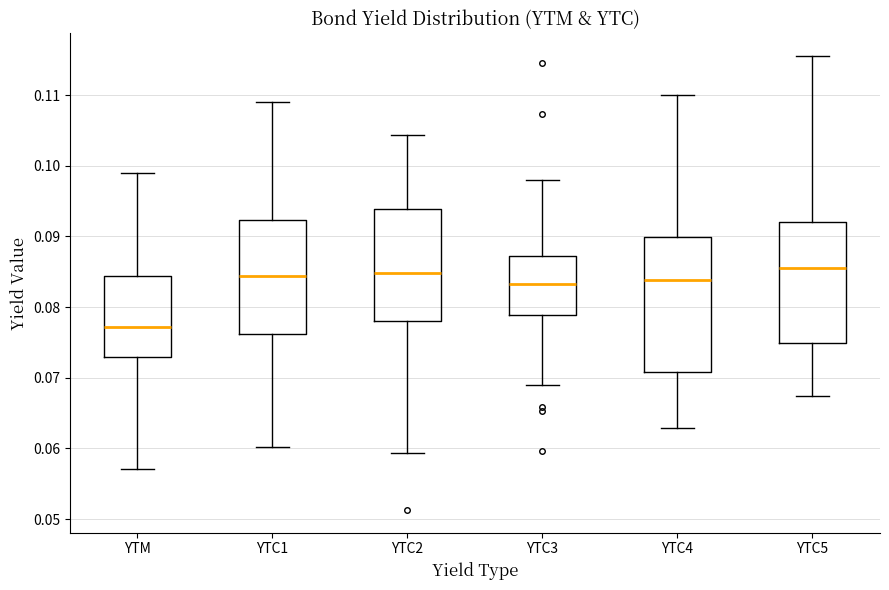

Reading left to right, read every box against the y-axis: the position of its median line, the range the box covers, and the ends of its whiskers. The values are not printed on the chart, so give them approximately, as read against the axis.

YTM: median 0.077, box 0.073 to 0.084, whiskers 0.057 to 0.099
YTC1: median 0.084, box 0.076 to 0.092, whiskers 0.060 to 0.109
YTC2: median 0.085, box 0.078 to 0.094, whiskers 0.059 to 0.104
YTC3: median 0.083, box 0.079 to 0.087, whiskers 0.069 to 0.098
YTC4: median 0.084, box 0.071 to 0.090, whiskers 0.063 to 0.110
YTC5: median 0.086, box 0.075 to 0.092, whiskers 0.067 to 0.116